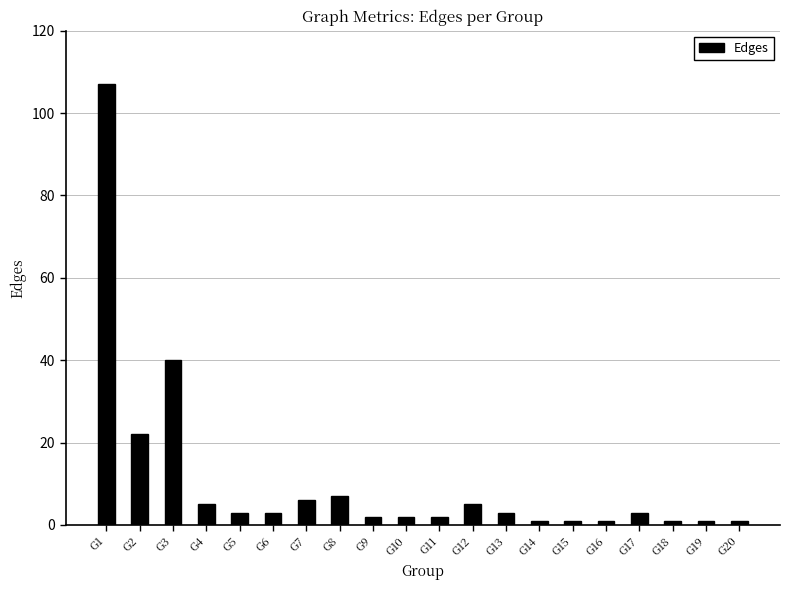

What is the value of the 5th bar from the left?

3